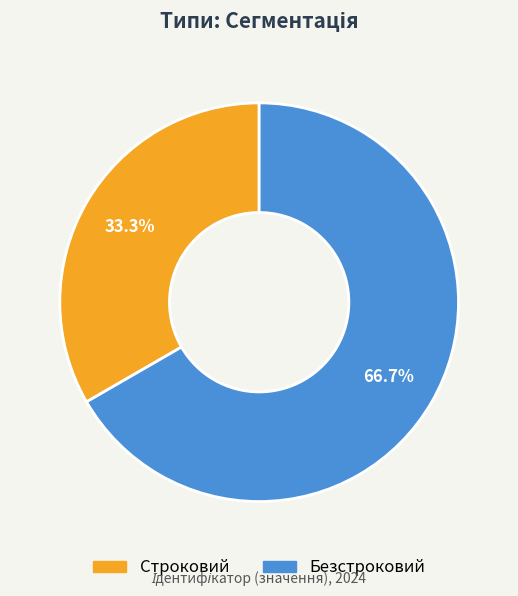

To the nearest percent, what percentage of the pie is Строковий?

33%